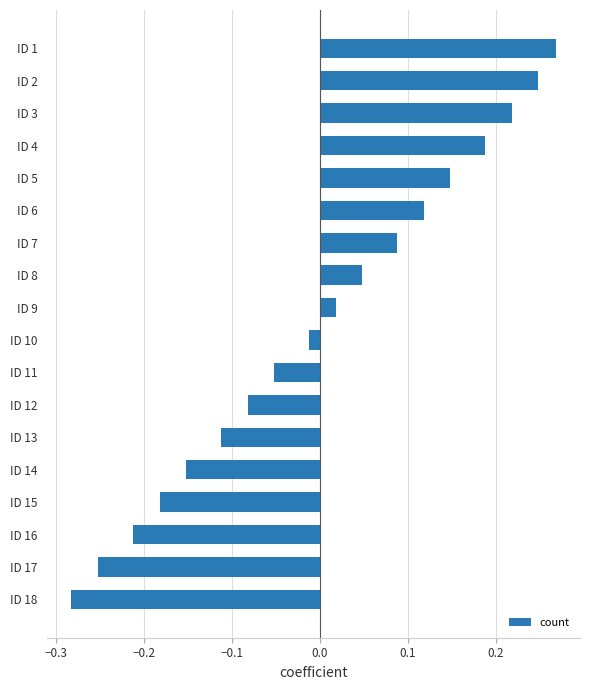

Which category has the lowest value across all series?

ID 18